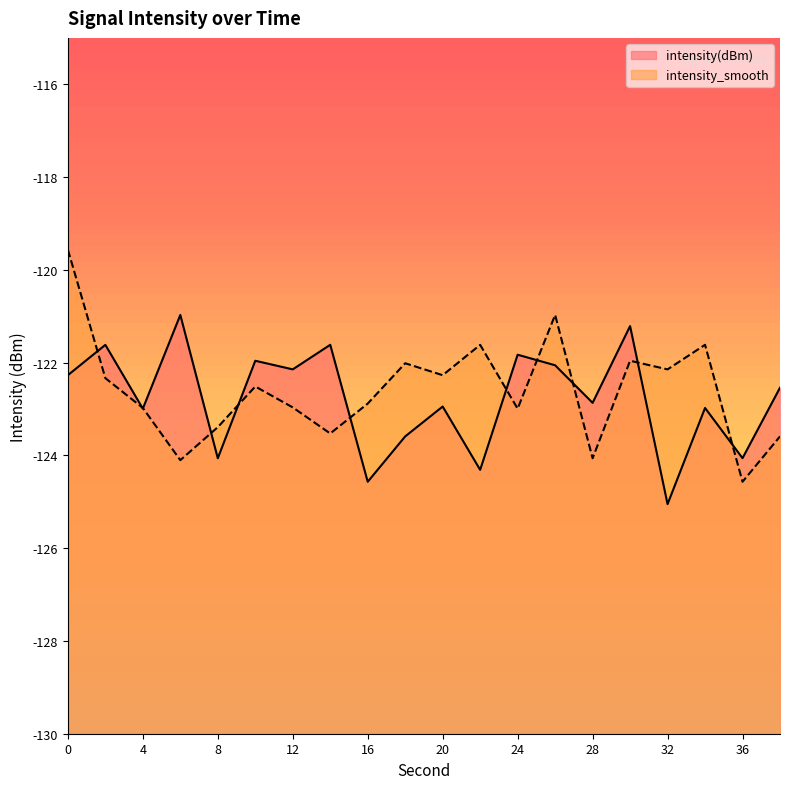

What is the average value of the intensity_smooth series?

-122.6